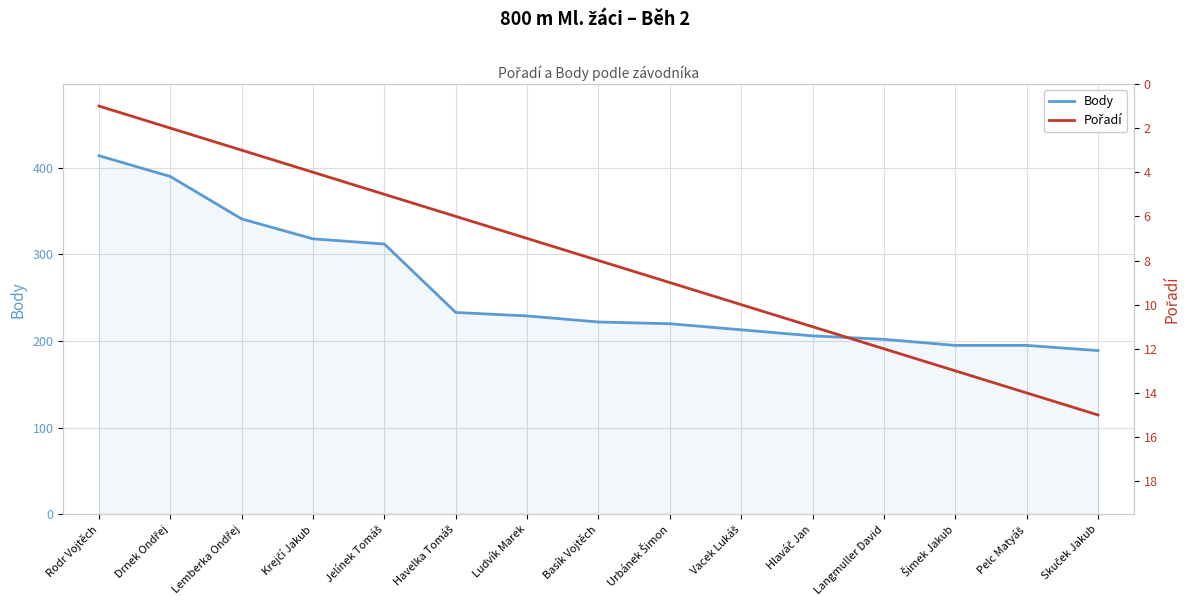

At which label is Pořadí closest to 8?

Basík Vojtěch